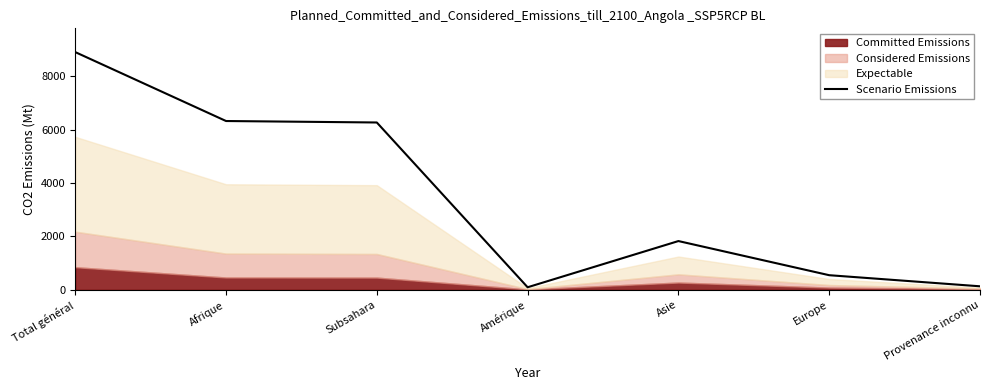

Between Amérique and Provenance inconnu, which is larger?

Provenance inconnu